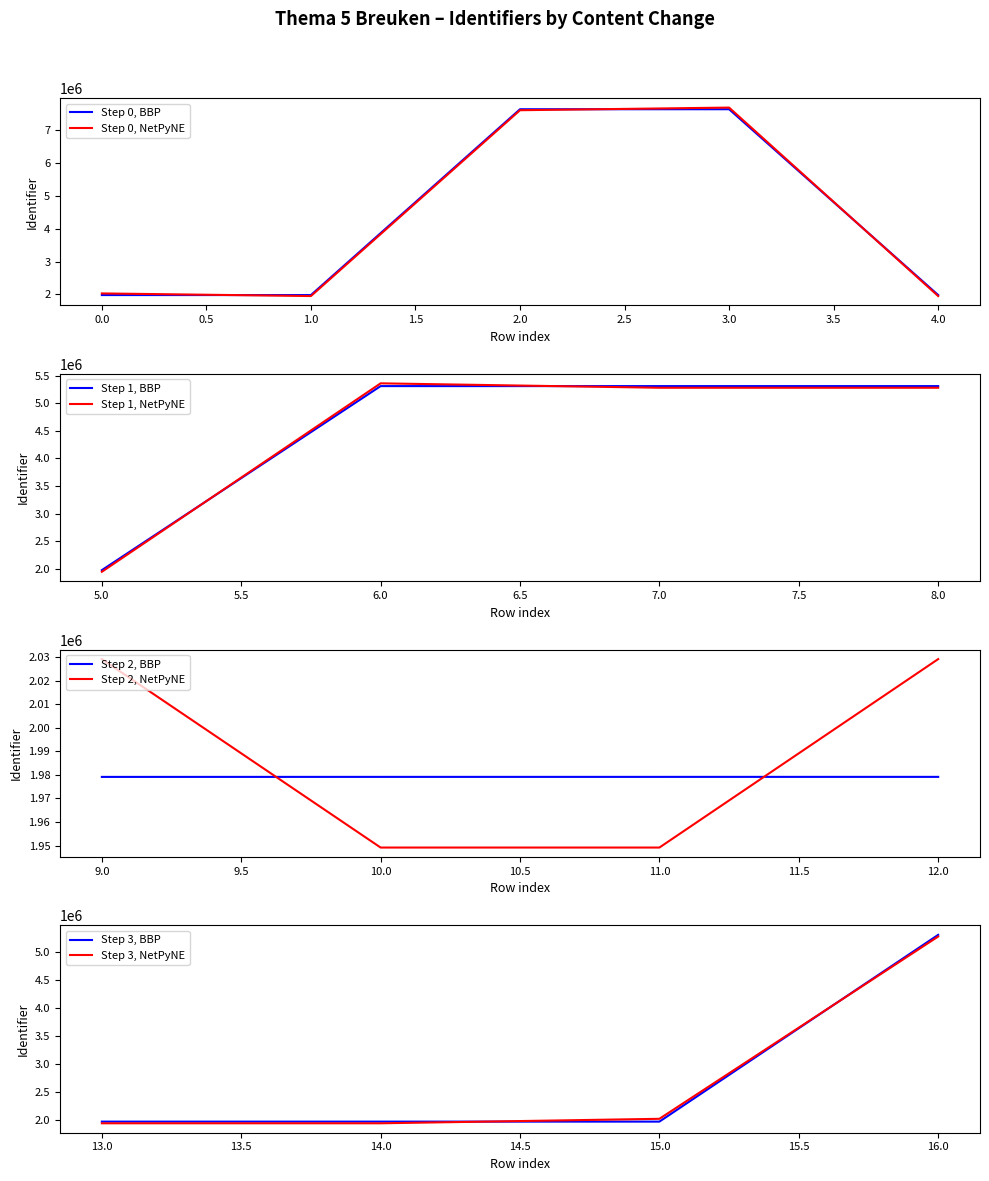

True or false: Step 0, BBP has a value of 3544344 at 0.0.

False